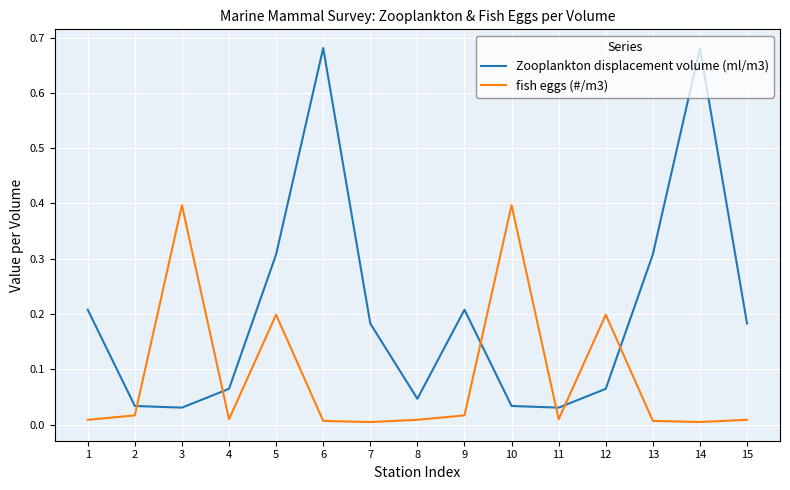

What is the sum of all Zooplankton displacement volume (ml/m3) values?

3.1